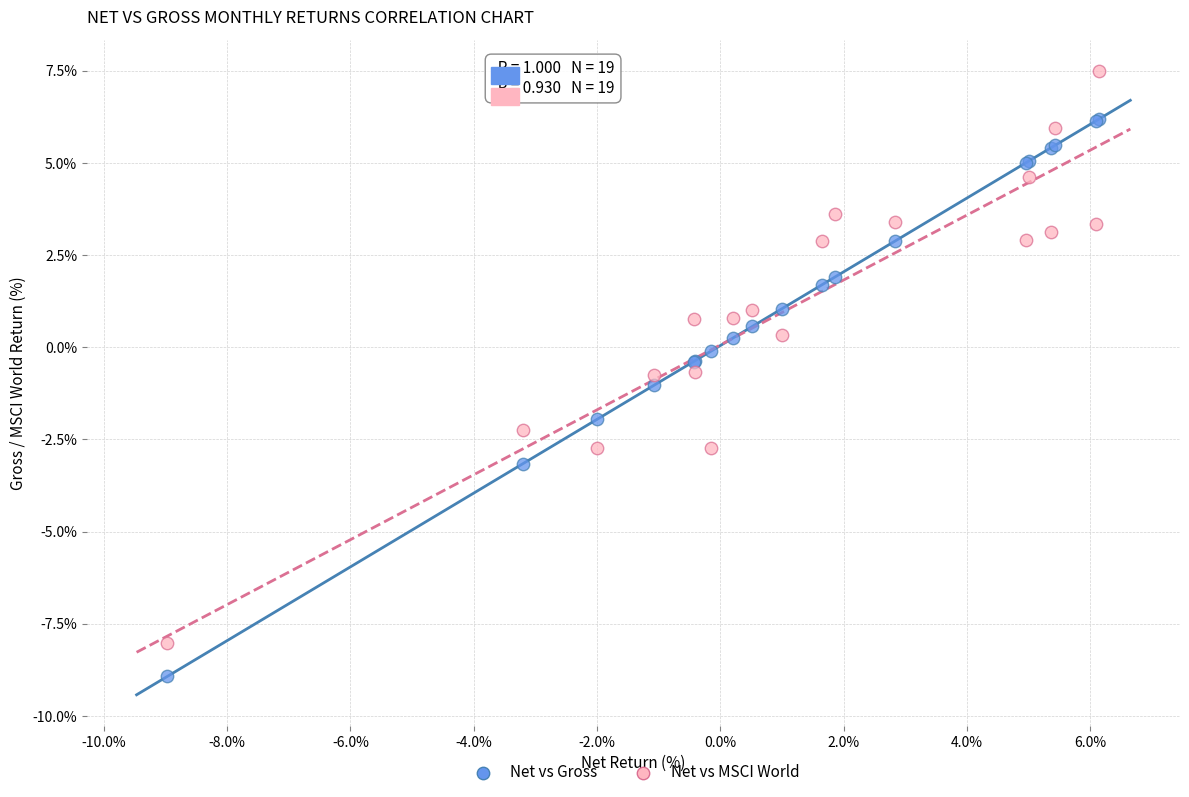

What is the X range (max minus min) for the scatter plot?

15.1